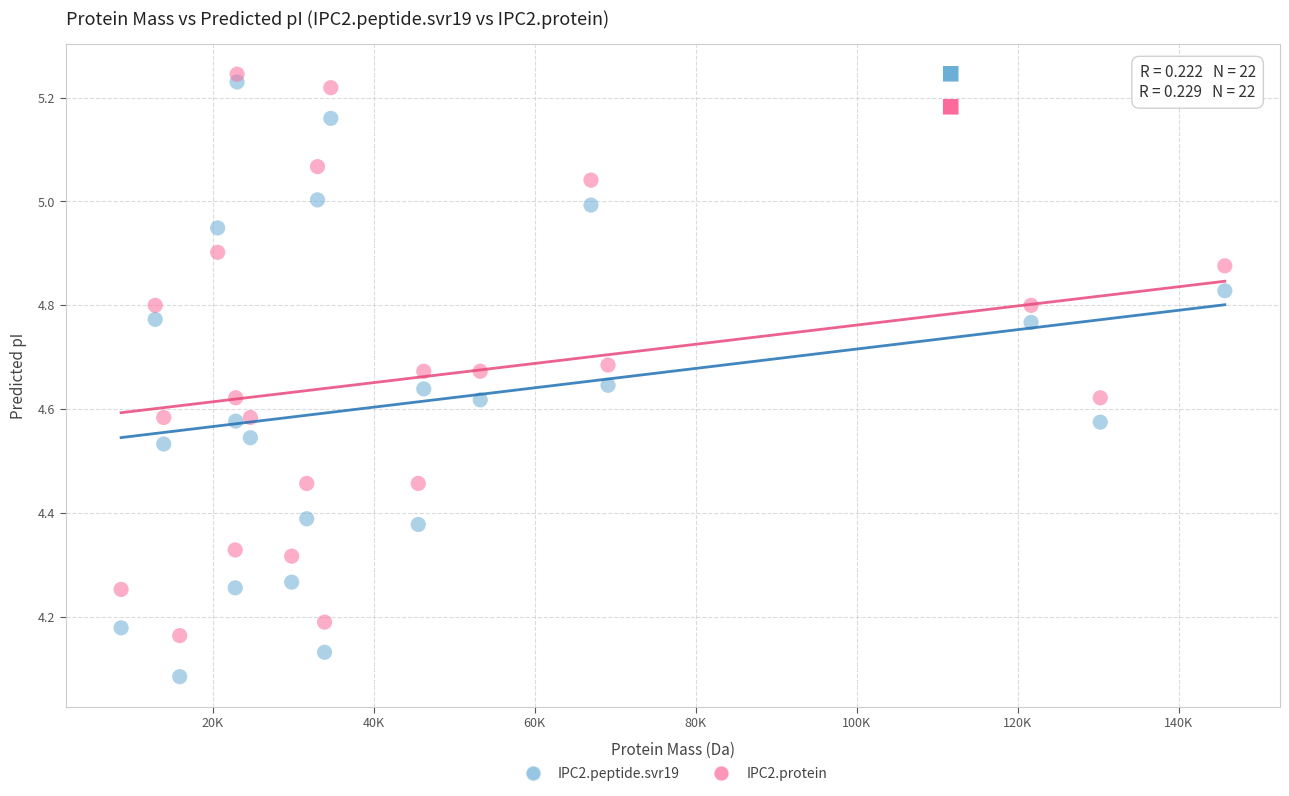

Across all data points, what is the range of Y values (max minus min)?

1.2